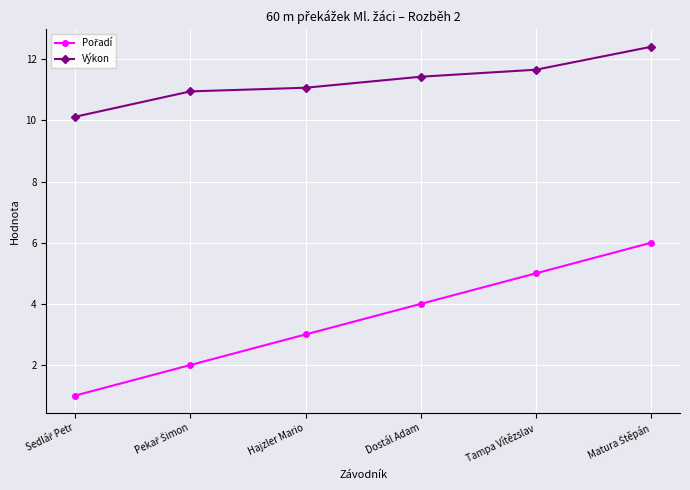

What is the greatest value displayed?

12.4